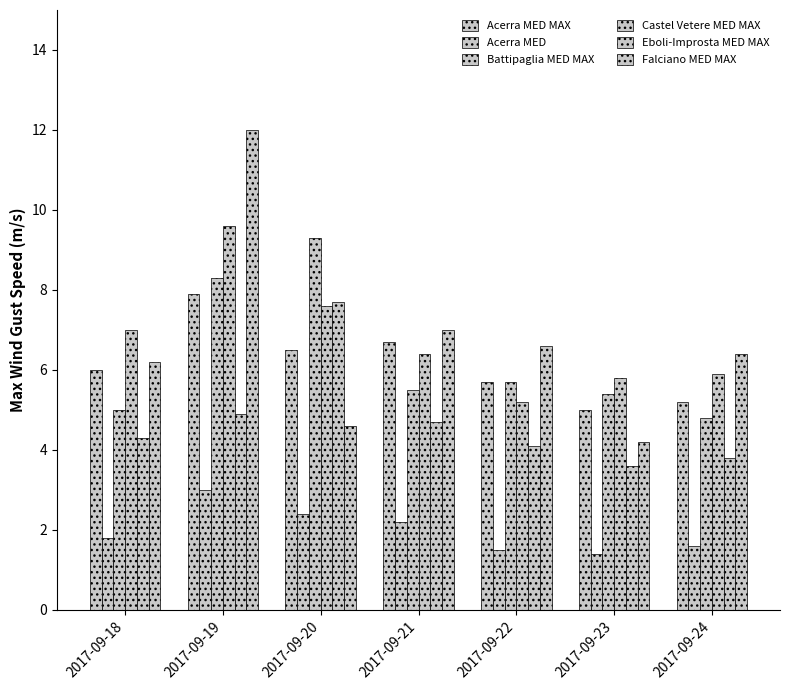

What is the value of the Acerra MED bar at the 6th from the left?

1.4